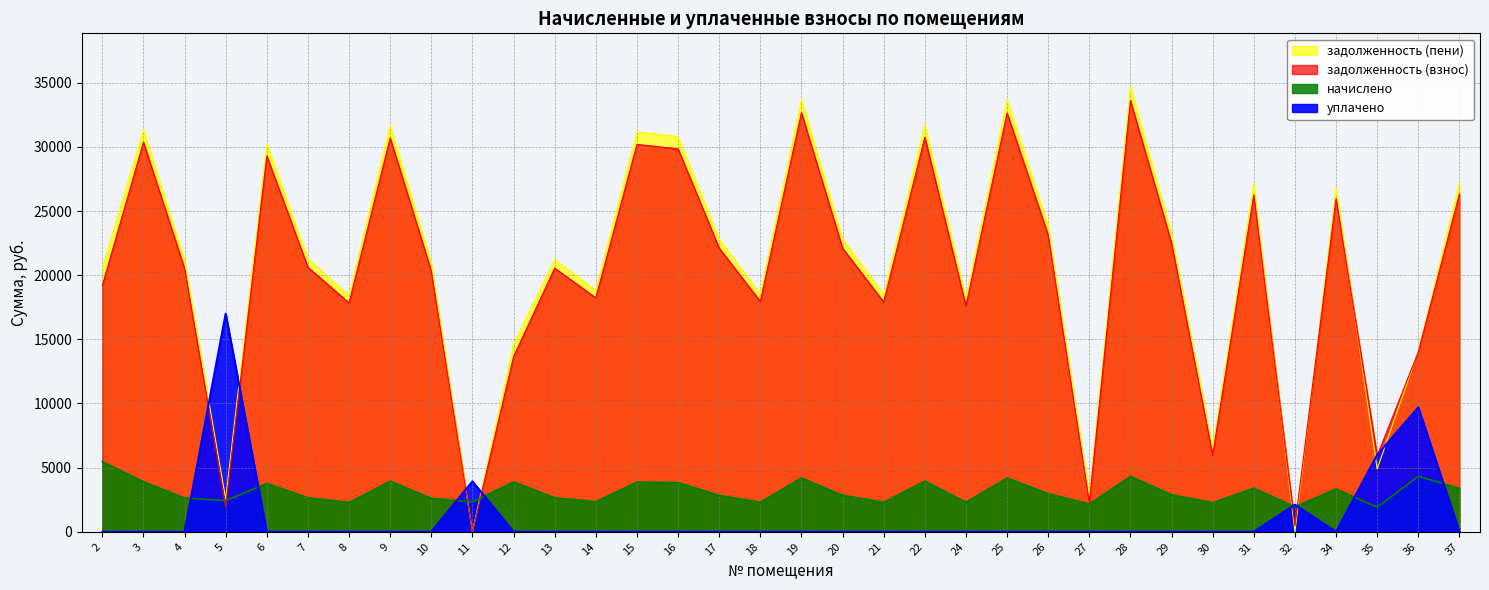

The value of задолженность (взнос) at 32 is 487.6. True or false?

True